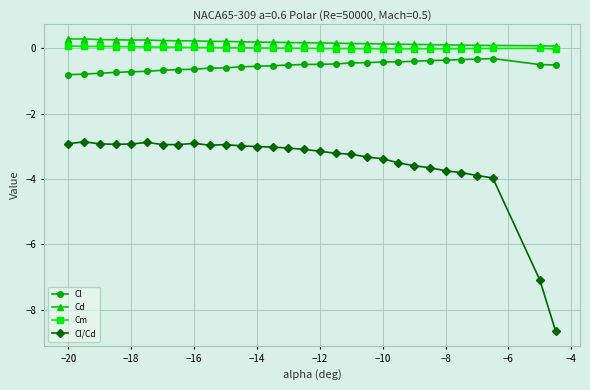

What is the maximum value shown in the chart?

0.3